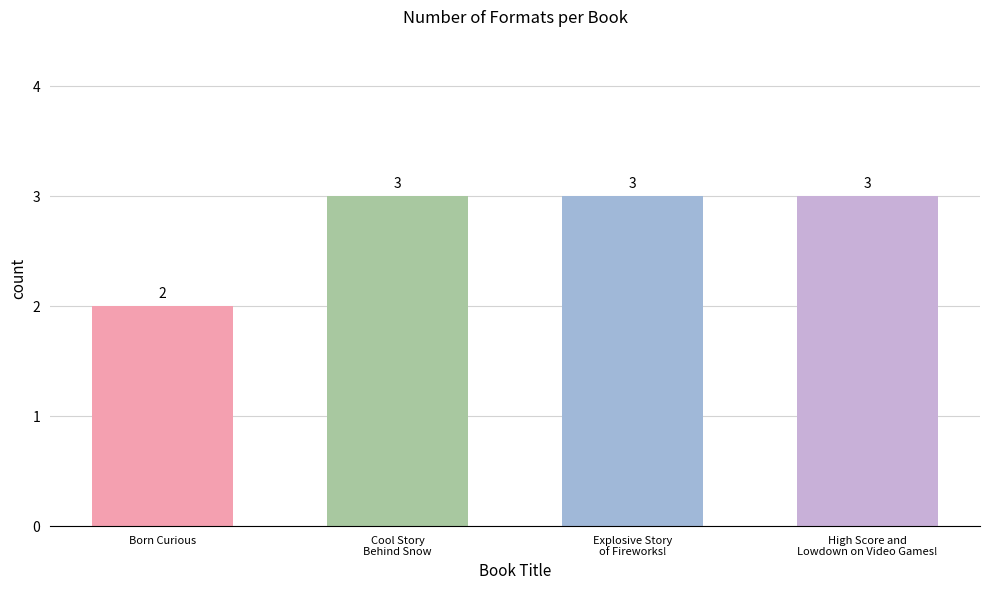

Reading left to right, transcribe all the data shown in this chart.

Born Curious=2	Cool Story Behind Snow=3	Explosive Story of Fireworks!=3	High Score and Lowdown on Video Games!=3